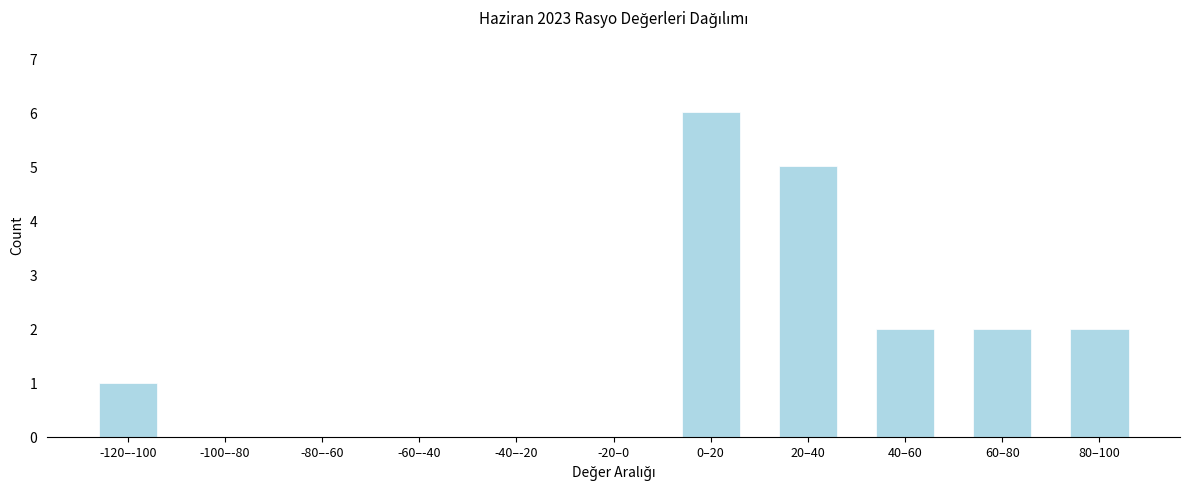

Reading left to right, transcribe all the data shown in this chart.

-120–-100=1	-100–-80=0	-80–-60=0	-60–-40=0	-40–-20=0	-20–0=0	0–20=6	20–40=5	40–60=2	60–80=2	80–100=2